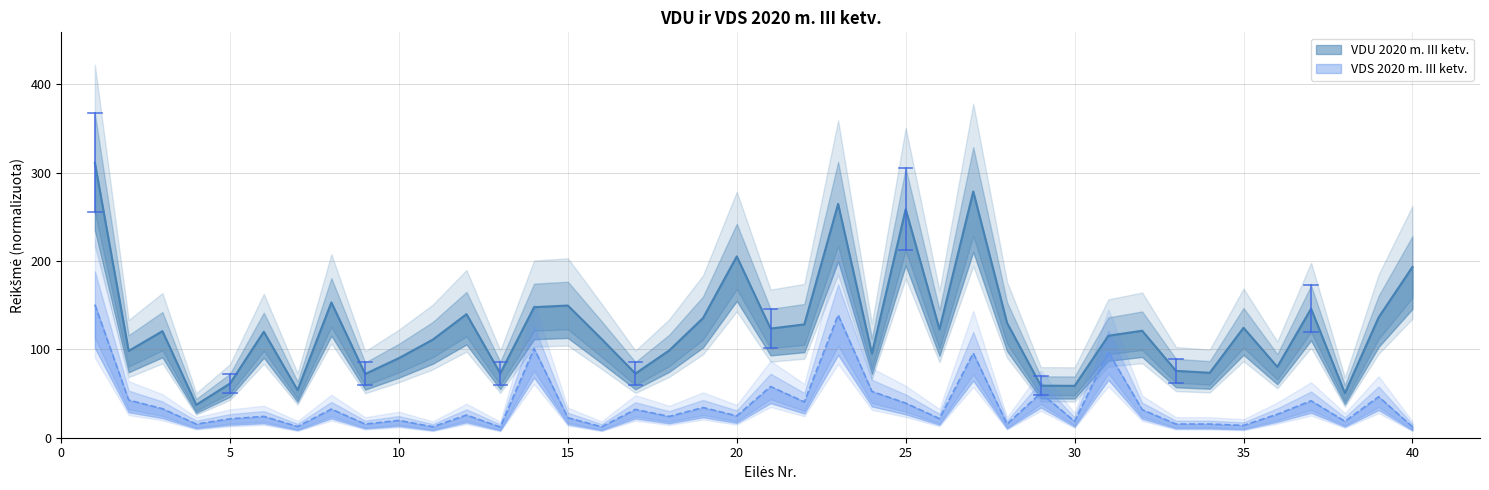

Which series changed the most between 8 and 20?

VDU 2020 m. III ketv.